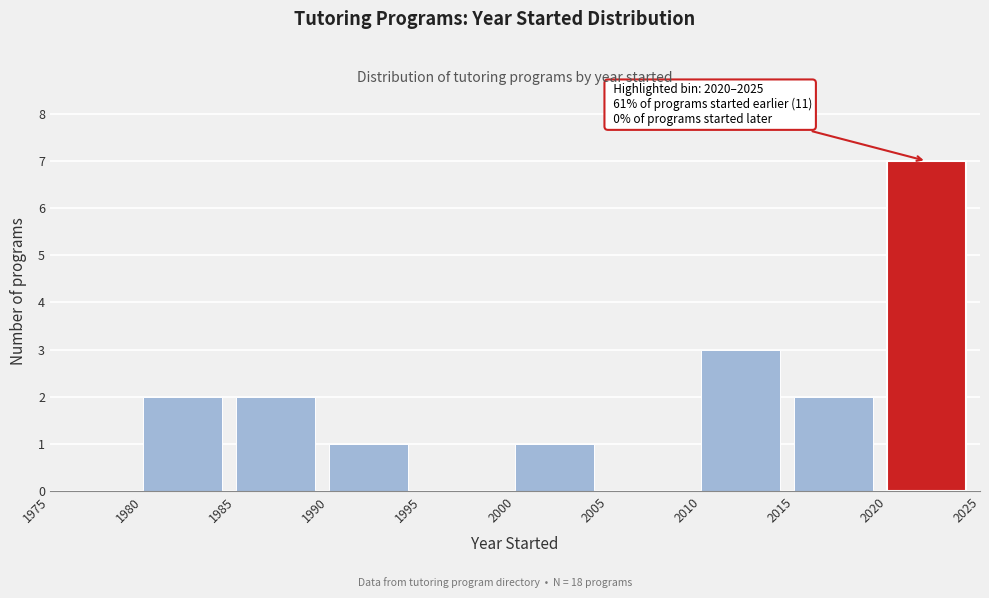

Which range on the x-axis has the tallest bar?

2020 to 2025